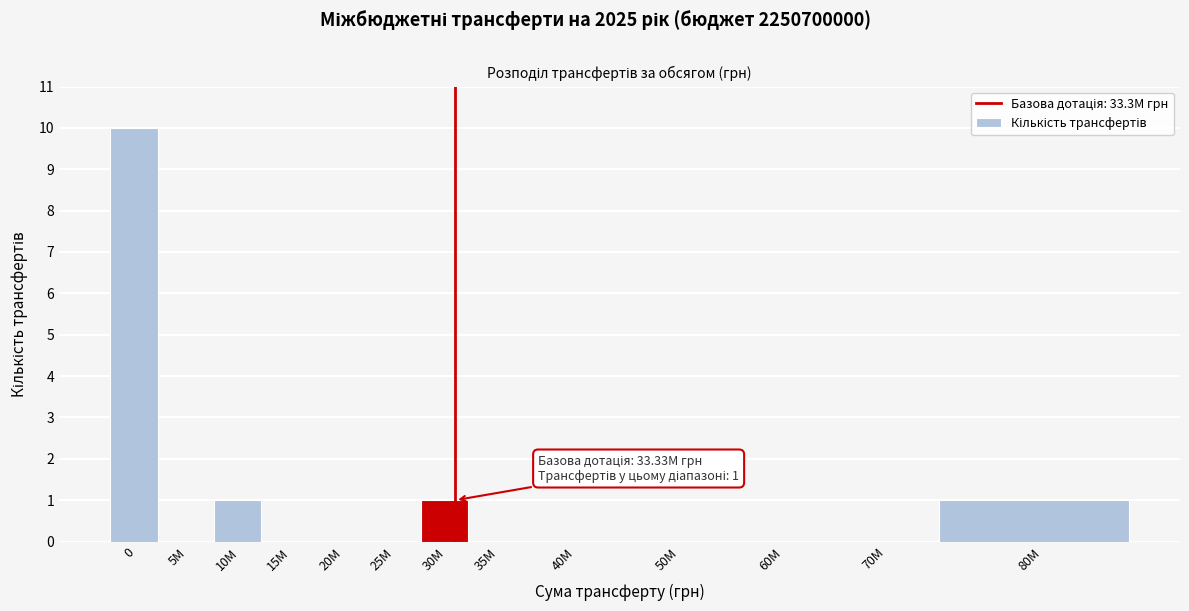

Reading left to right, extract all data points from this chart.

0=10	5M=0	10M=1	15M=0	20M=0	25M=0	30M=1	35M=0	40M=0	50M=0	60M=0	70M=0	80M=1